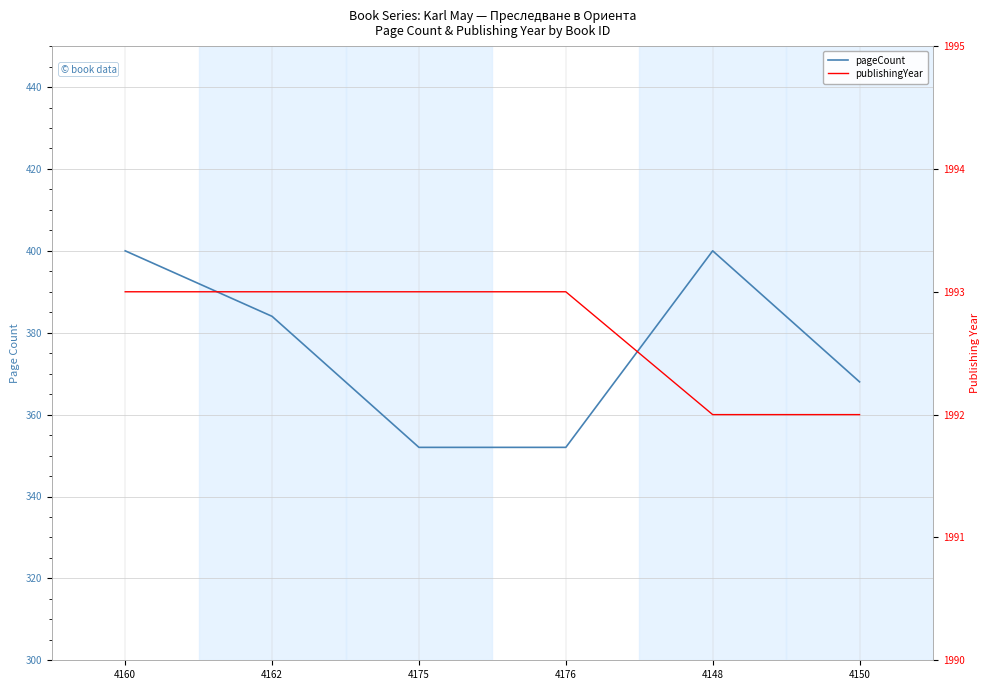

How many lines are shown in the chart?

2